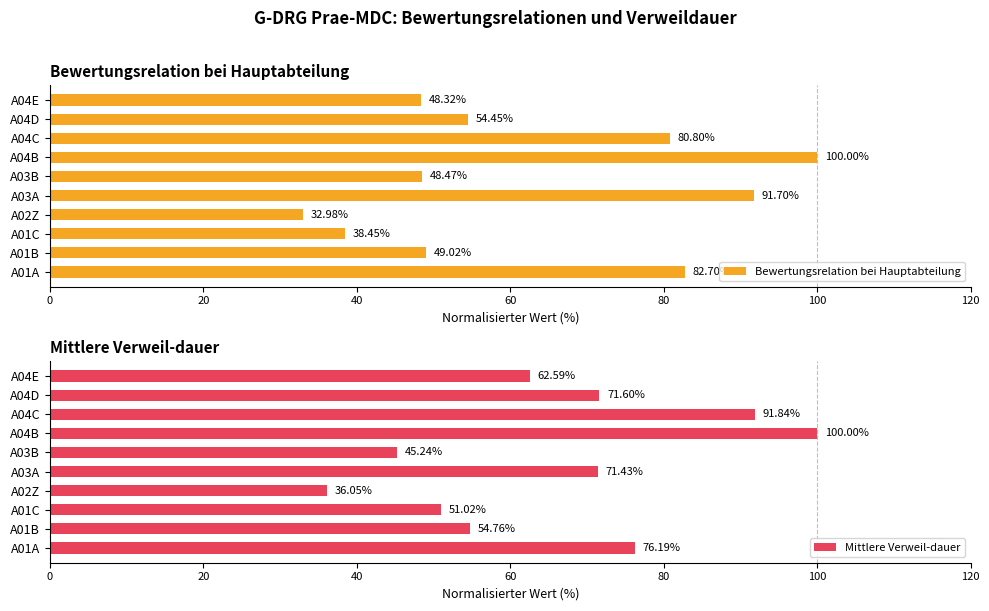

The value of Mittlere Verweil-dauer at A03A is 118.1. True or false?

False